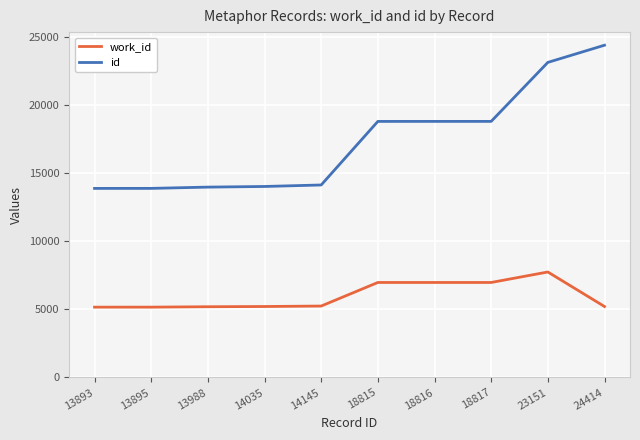

True or false: work_id and id intersect in this chart.

False